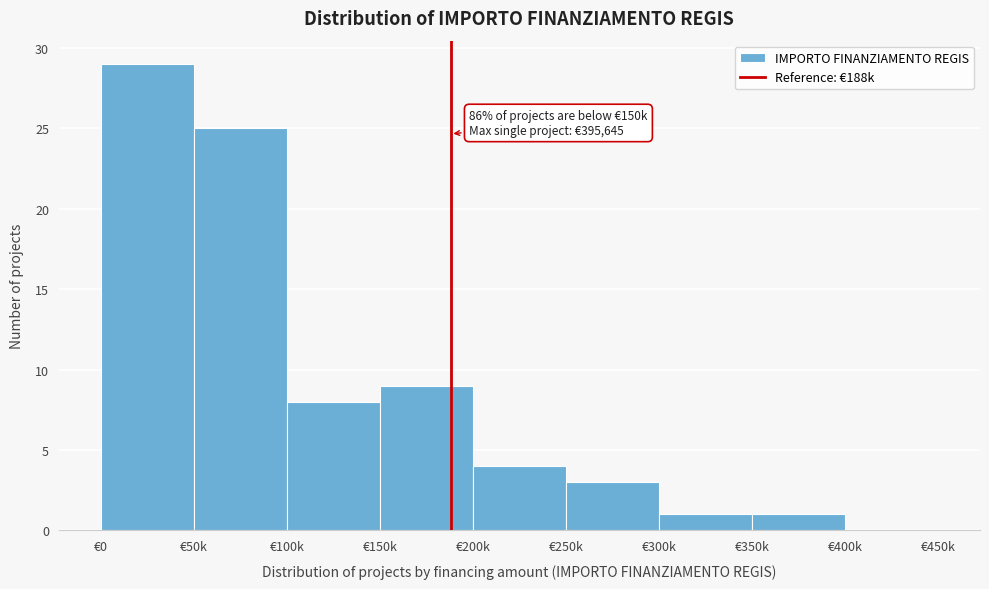

Reading left to right, extract all data points from this chart.

€0=29	€50k=25	€100k=8	€150k=9	€200k=4	€250k=3	€300k=1	€350k=1	€400k=0